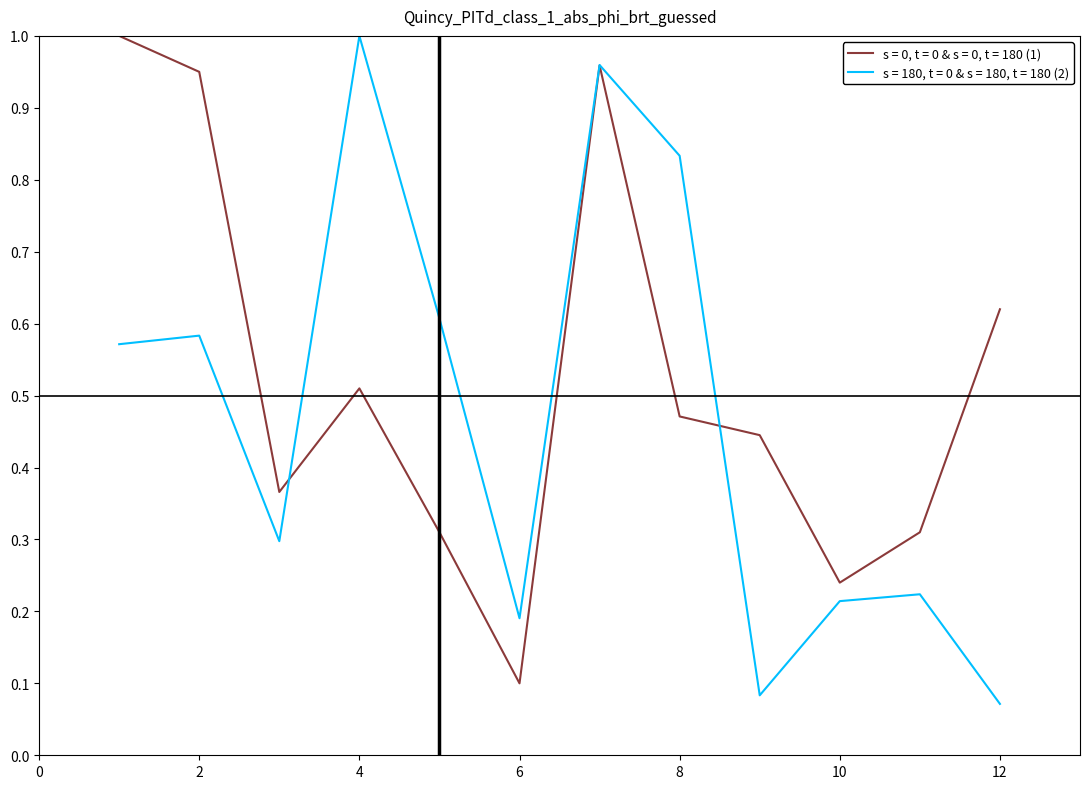

List the series in order of their overall mean, highest first.

s = 0, t = 0 & s = 0, t = 180 (1), s = 180, t = 0 & s = 180, t = 180 (2)